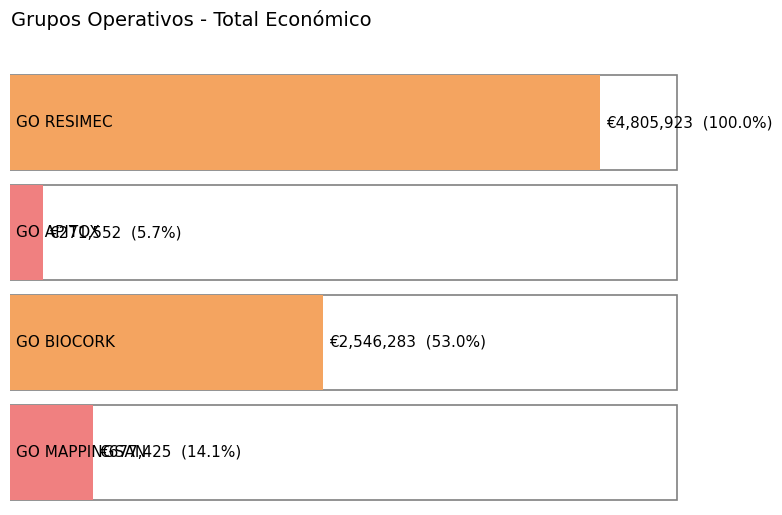

Read the value at GO BIOCORK, to the nearest 10.

2546280